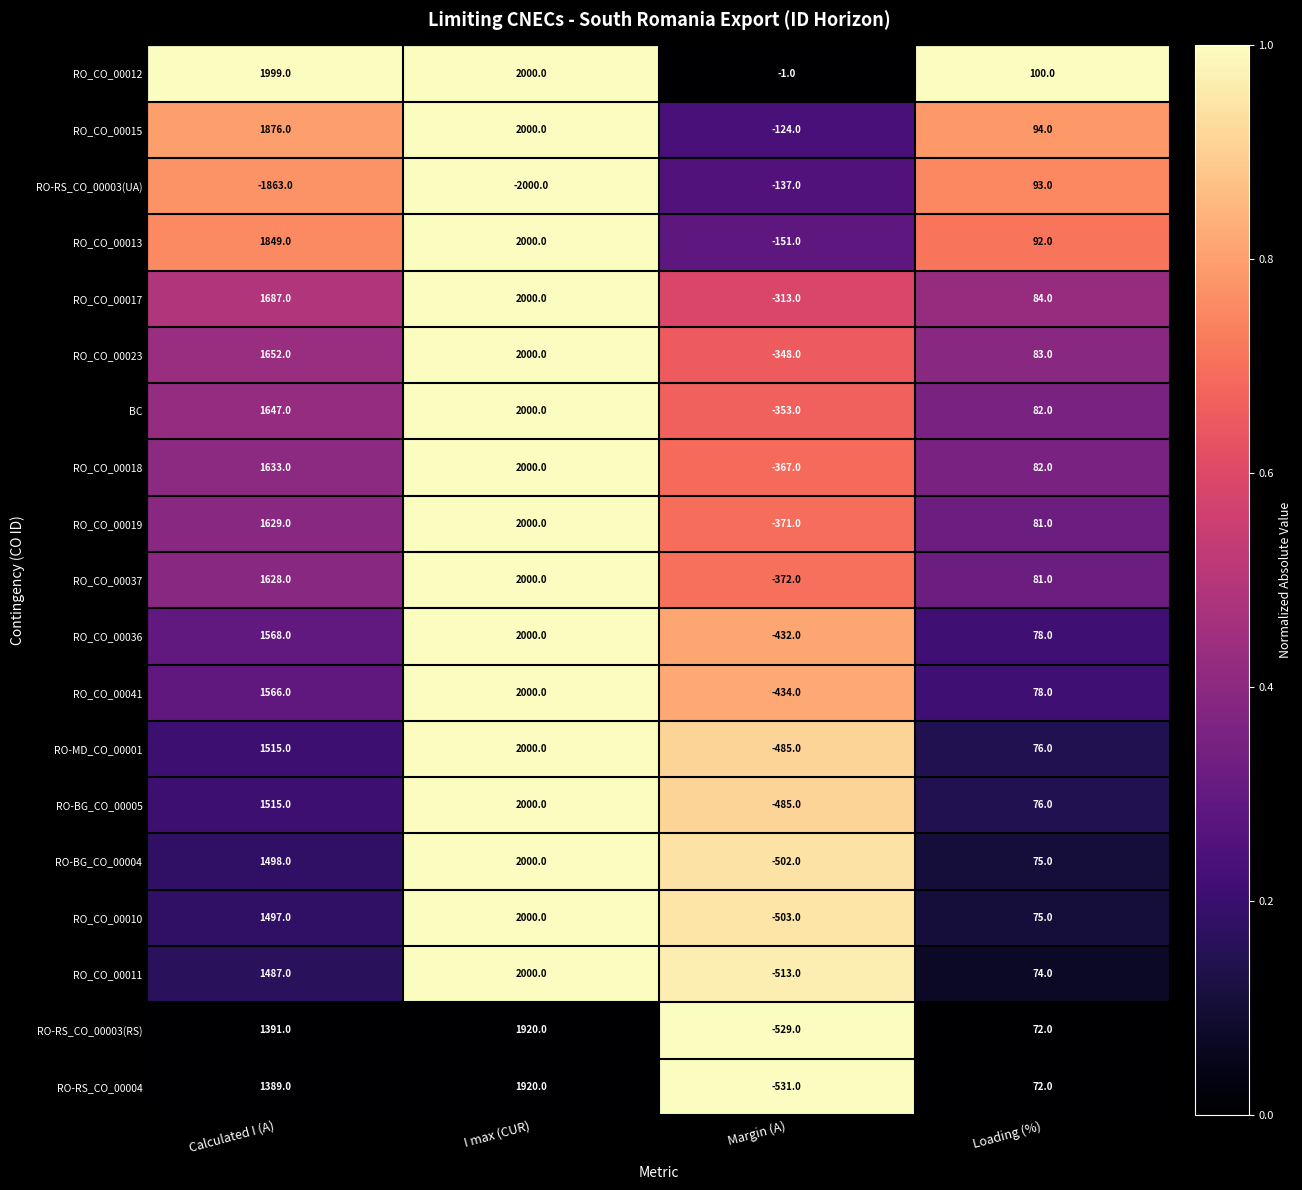

Which series has the largest total across all categories?

RO_CO_00012